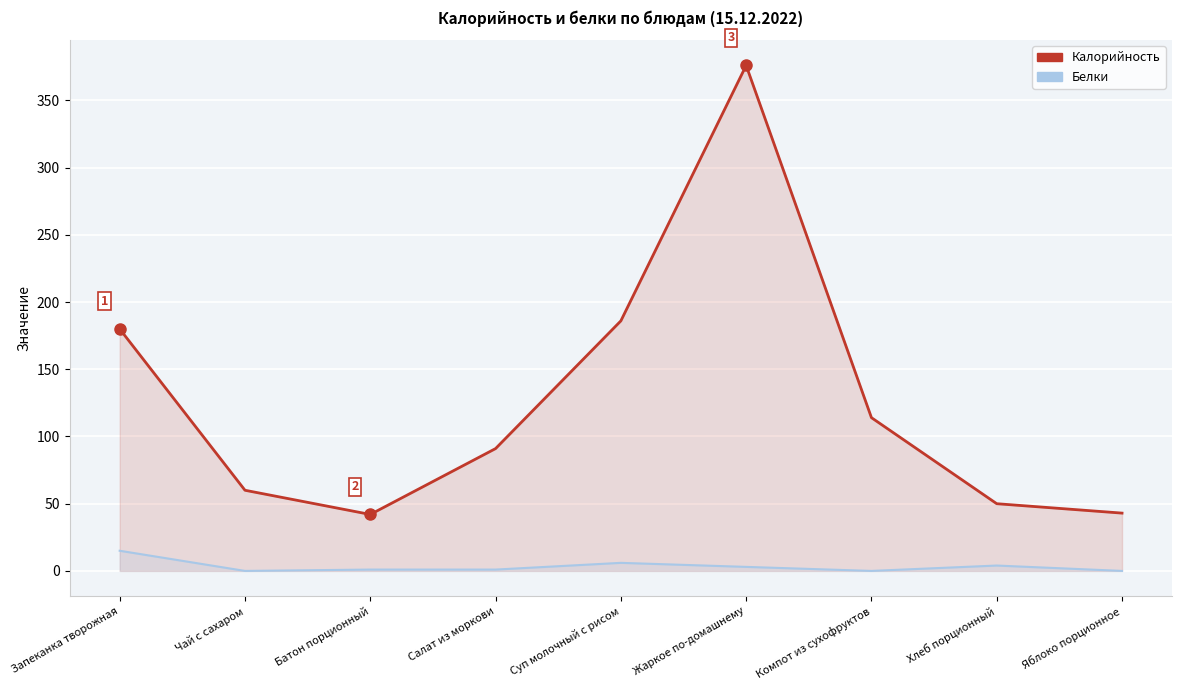

How many values in the Белки series exceed 1?

4